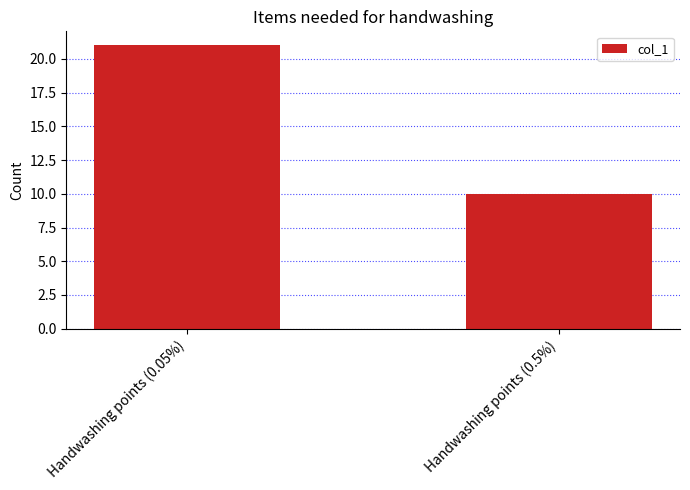

Are the bars grouped side by side (vs. stacked)?

No